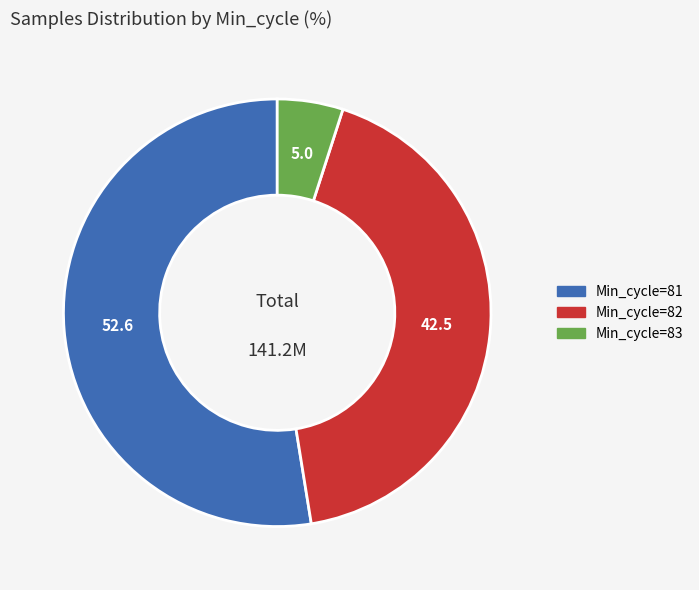

Is there a majority slice in this chart?

Yes